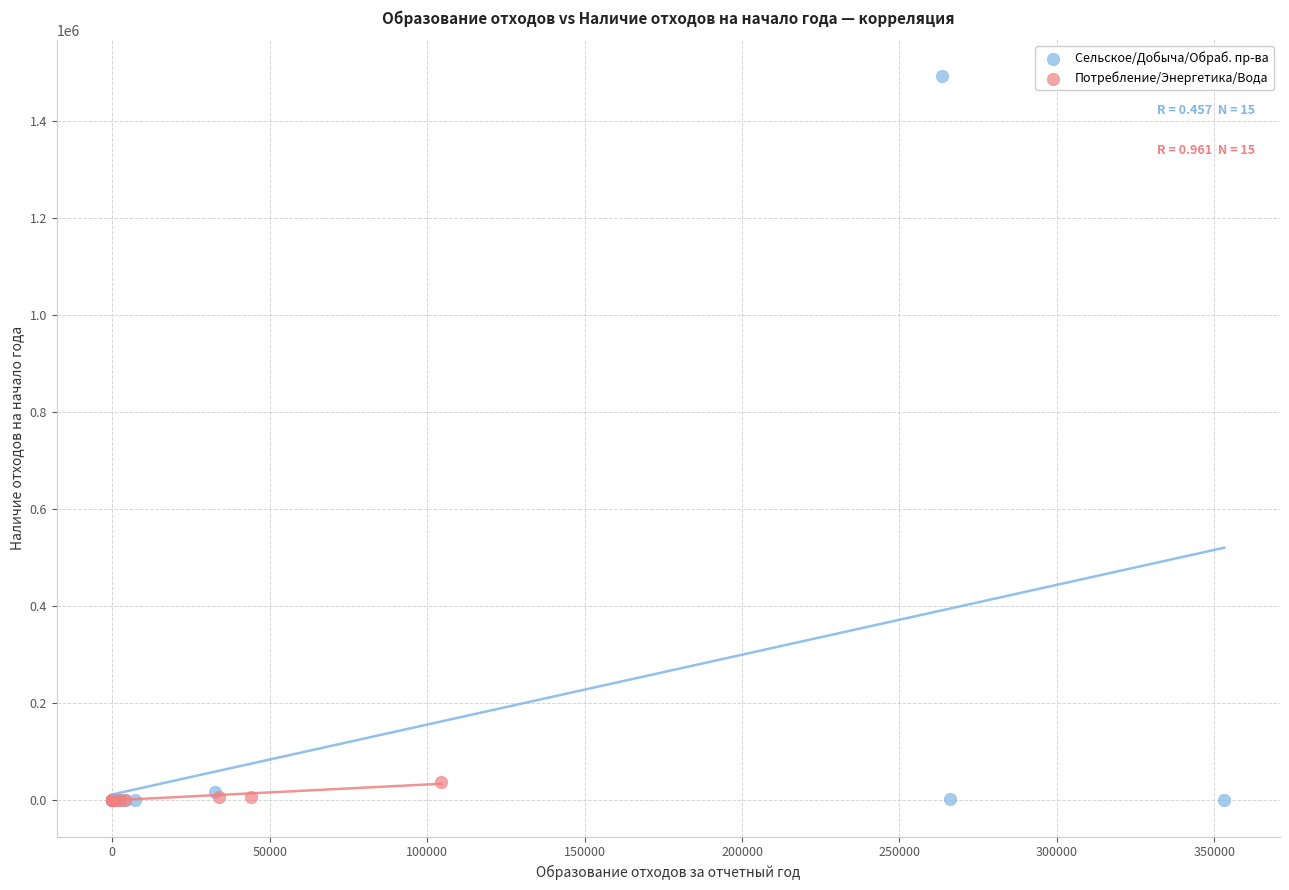

Which series has the widest spread of Y values?

Сельское/Добыча/Обраб. пр-ва